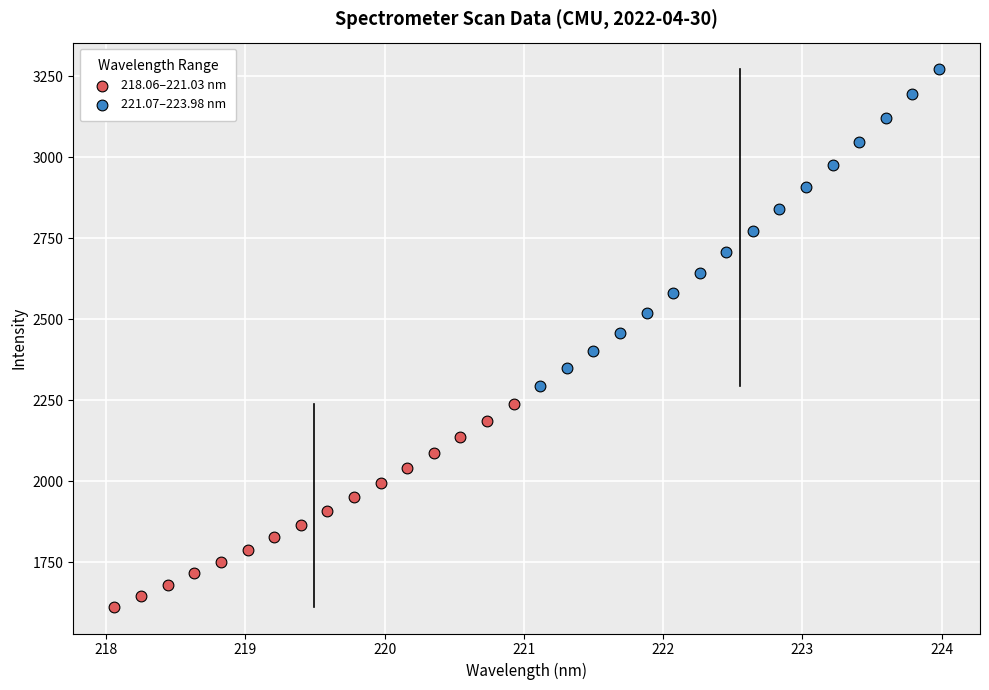

Which series reaches the maximum Y coordinate?

221.07–223.98 nm